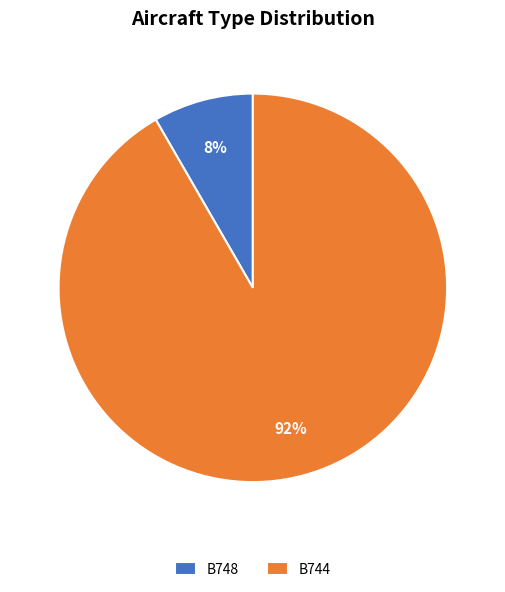

True or false: B748 accounts for 8% of the total.

True